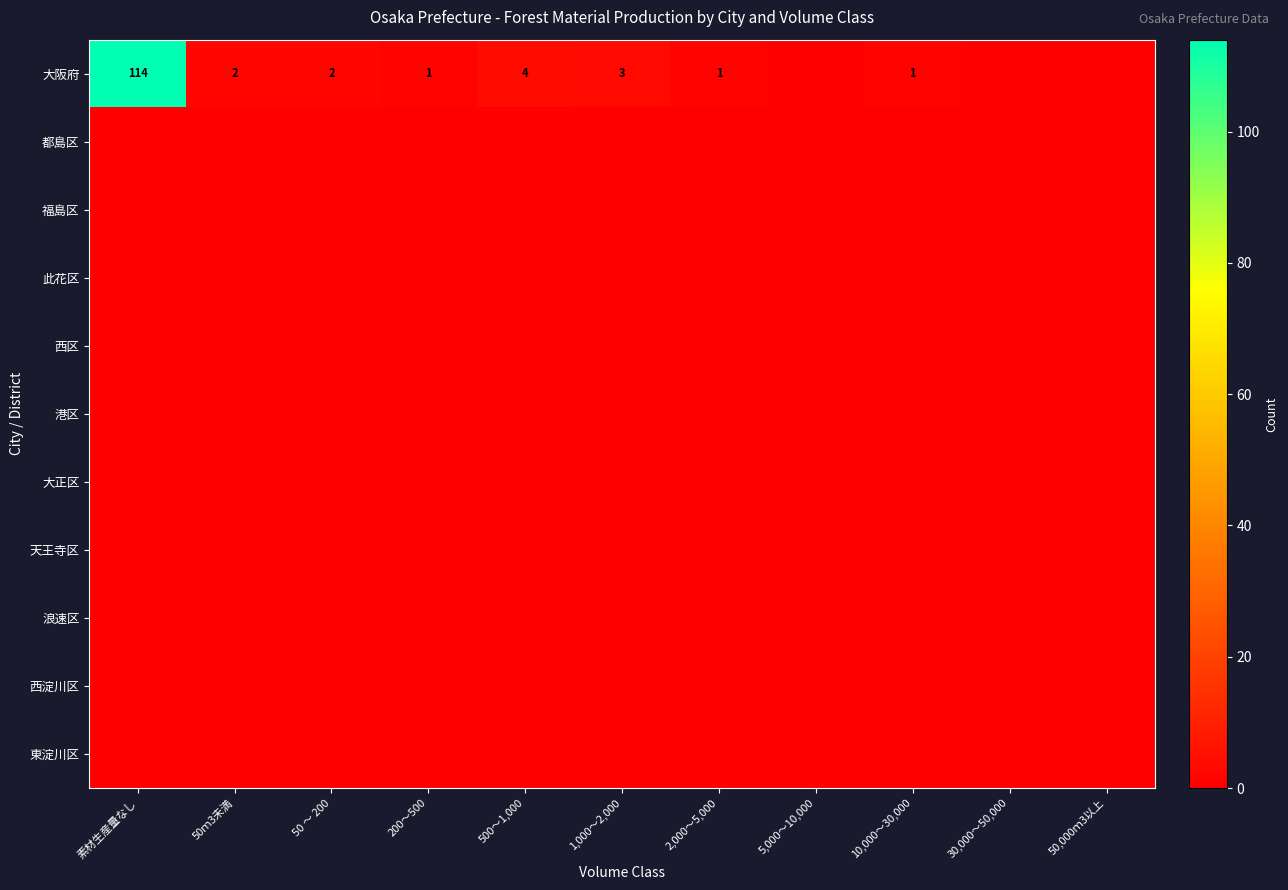

Is it true that 大正区 equals 0 at 10,000～30,000?

True